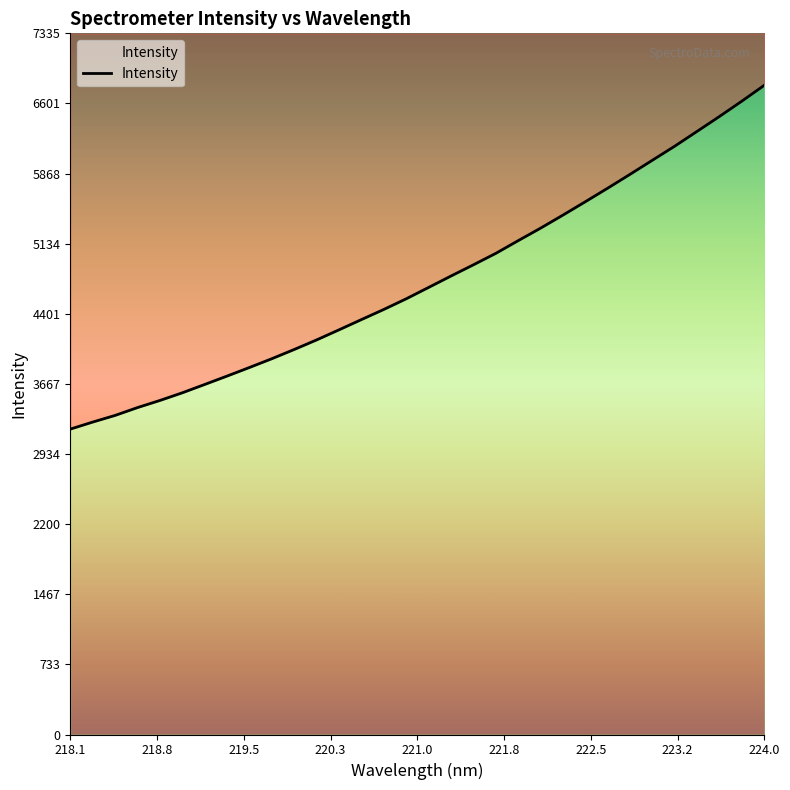

True or false: the data shows 3194.7 at 218.1.

True